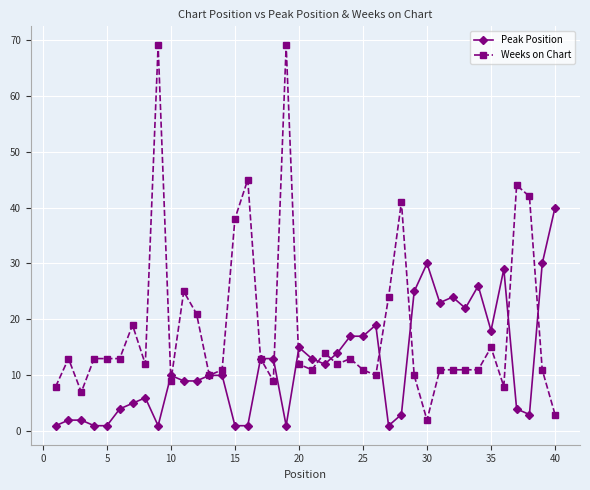

What is the sum of all Peak Position values?

485